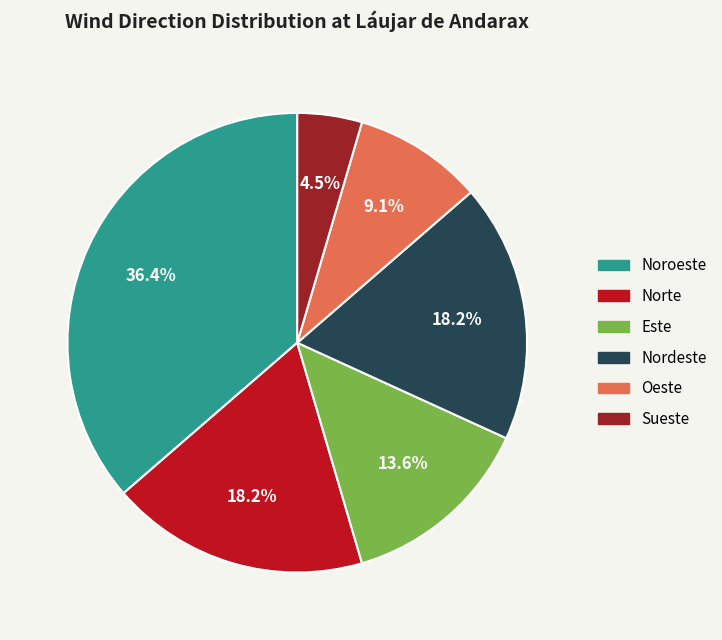

True or false: Oeste accounts for 1% of the total.

False